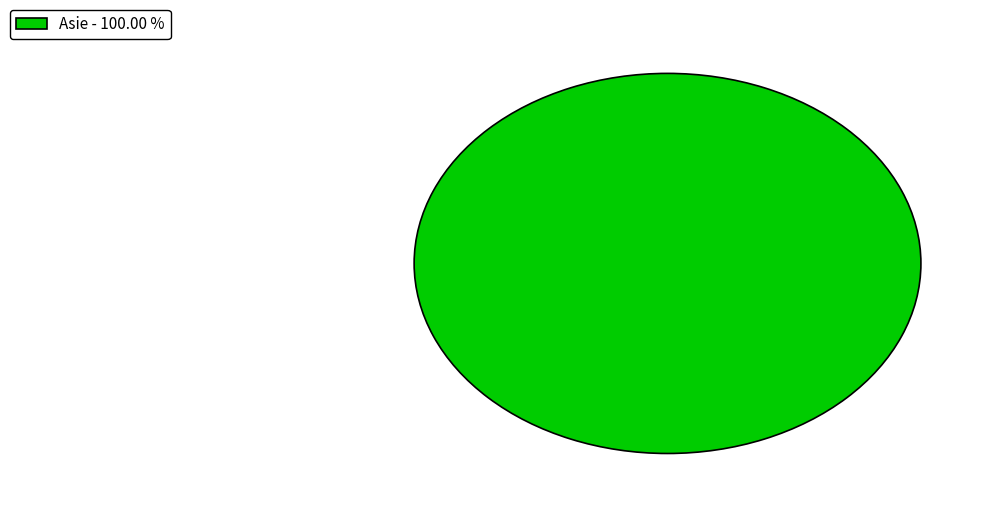

Is Asie - 100.00 % the majority of the pie?

Yes